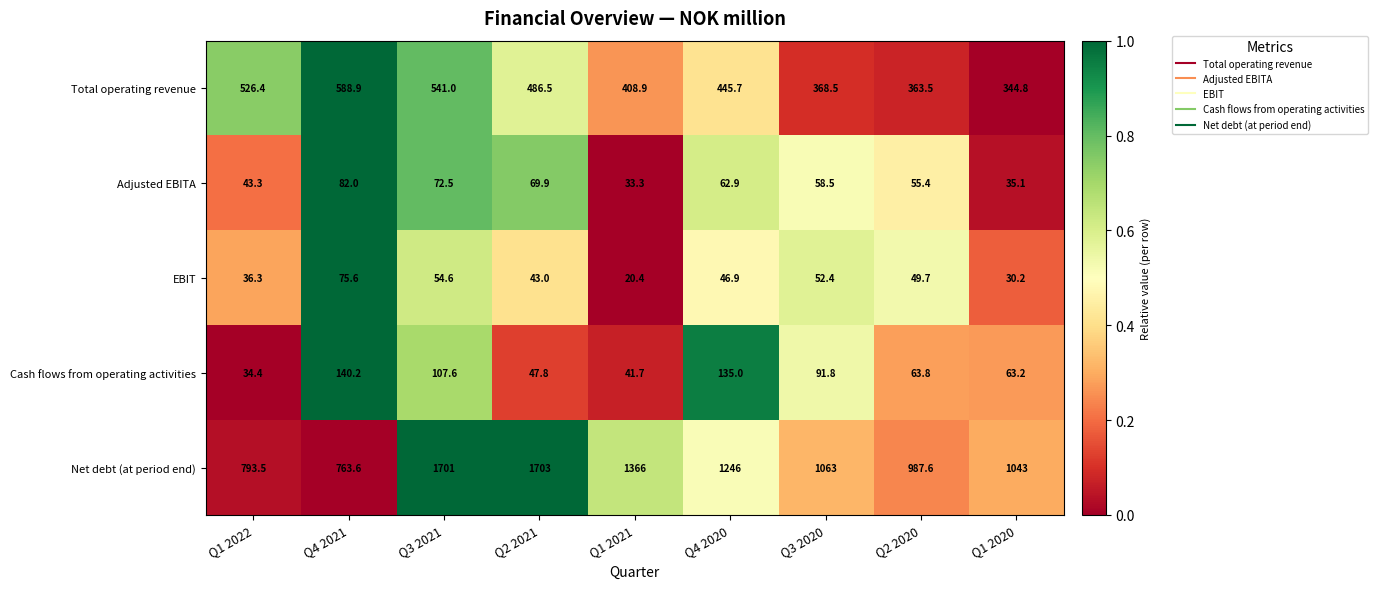

The Cash flows from operating activities series shows 63.4 at Q2 2021. True or false?

False